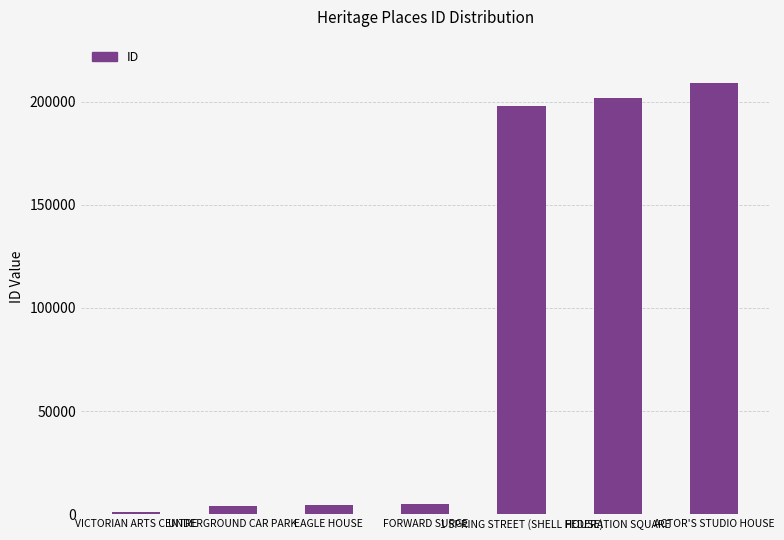

How many categories are shown in the chart?

7